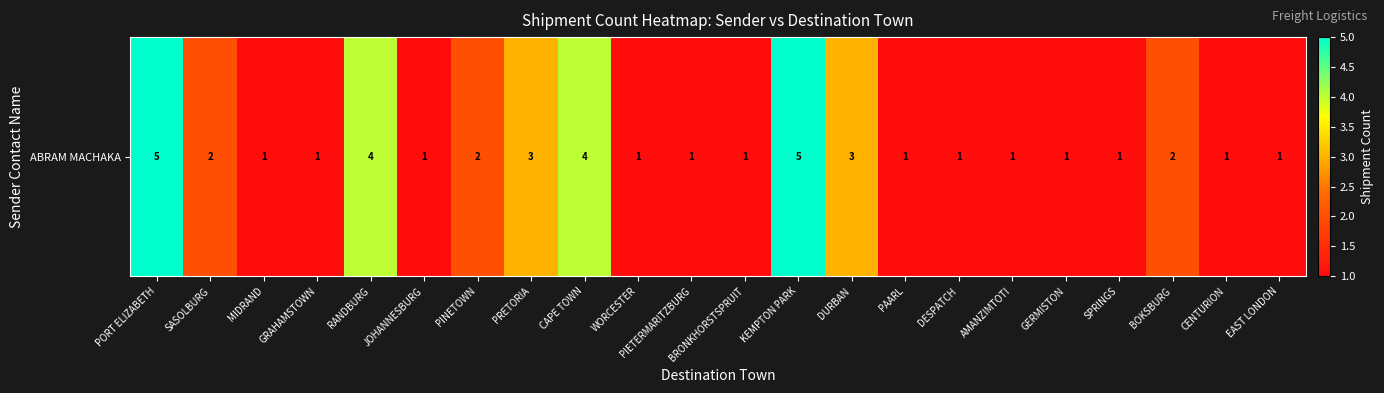

Reading left to right, what are all the values shown in this chart?

5	2	1	1	4	1	2	3	4	1	1	1	5	3	1	1	1	1	1	2	1	1